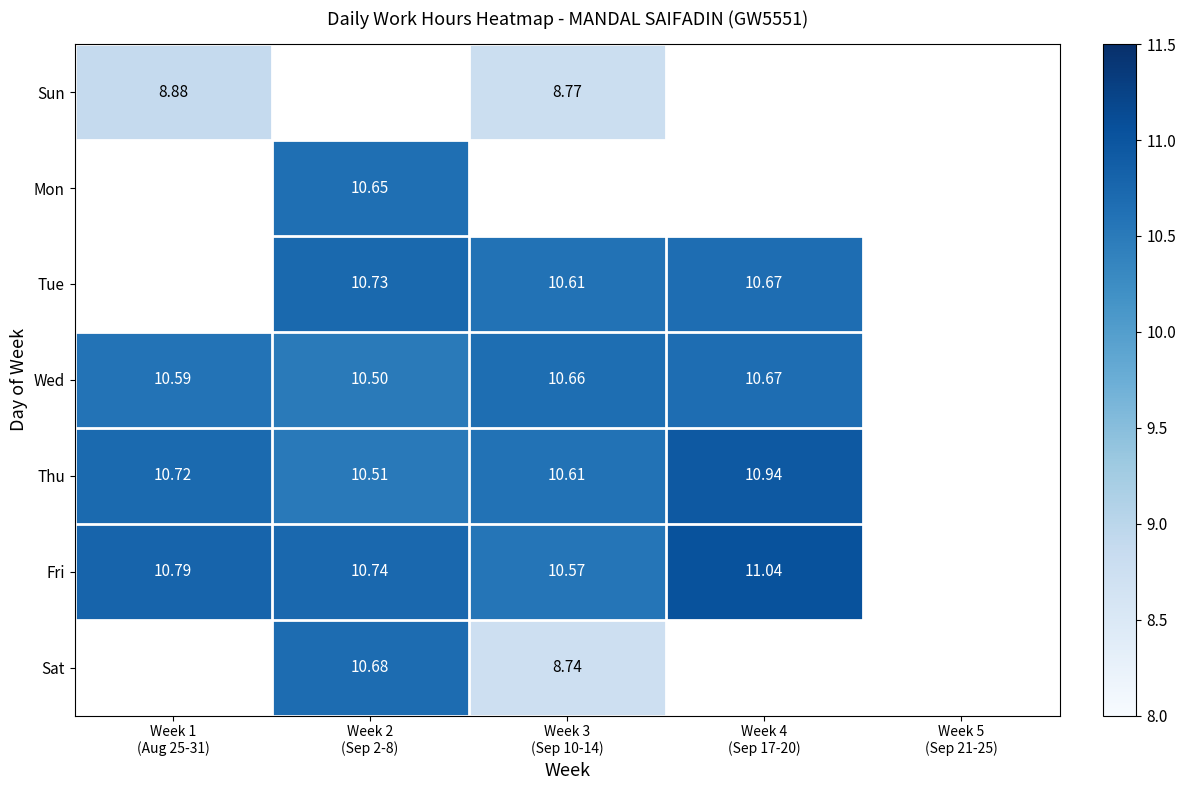

How many distinct data groups are displayed?

7